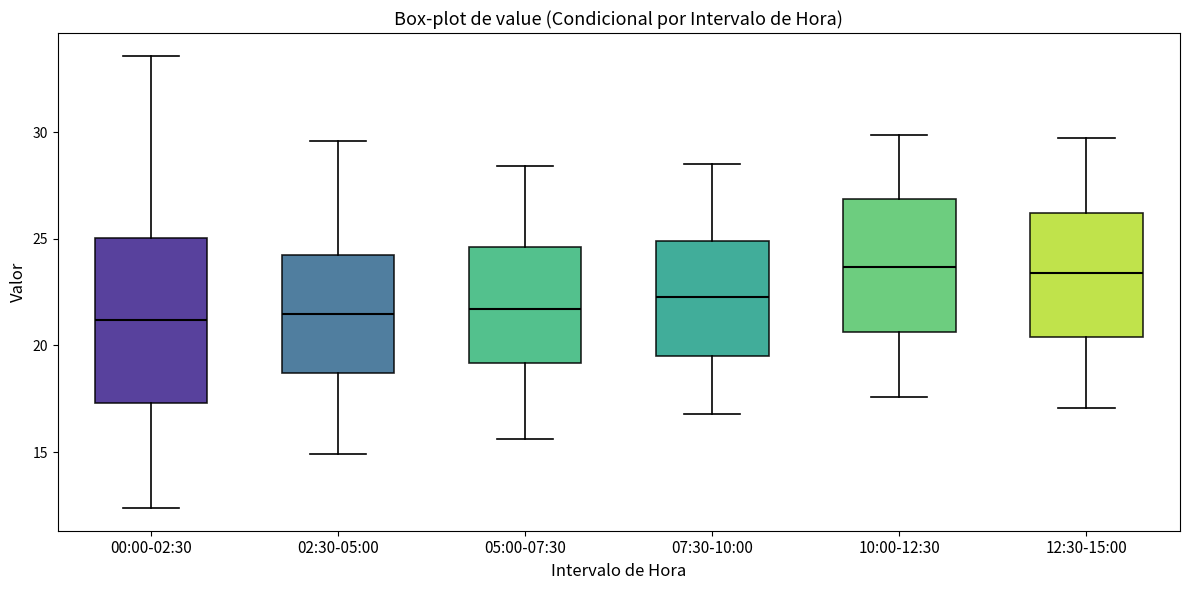

Reading left to right, read every box against the y-axis: the position of its median line, the range the box covers, and the ends of its whiskers. The values are not printed on the chart, so give them approximately, as read against the axis.

00:00-02:30: median 21.0, box 17.5 to 25.0, whiskers 12.5 to 33.5
02:30-05:00: median 21.5, box 18.5 to 24.5, whiskers 15.0 to 29.5
05:00-07:30: median 21.5, box 19.0 to 24.5, whiskers 15.5 to 28.5
07:30-10:00: median 22.5, box 19.5 to 25.0, whiskers 17.0 to 28.5
10:00-12:30: median 23.5, box 20.5 to 27.0, whiskers 17.5 to 30.0
12:30-15:00: median 23.5, box 20.5 to 26.0, whiskers 17.0 to 29.5